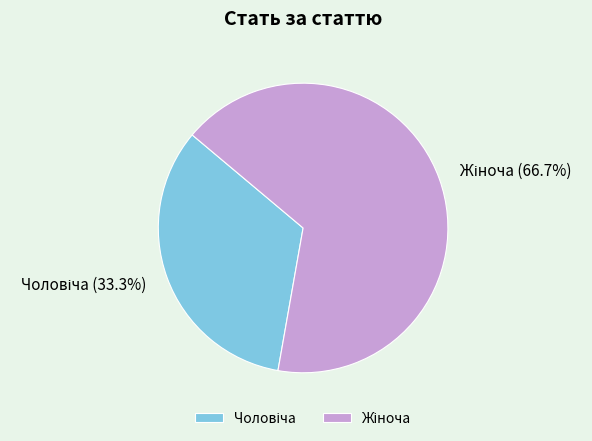

Does any single category account for the majority?

Yes